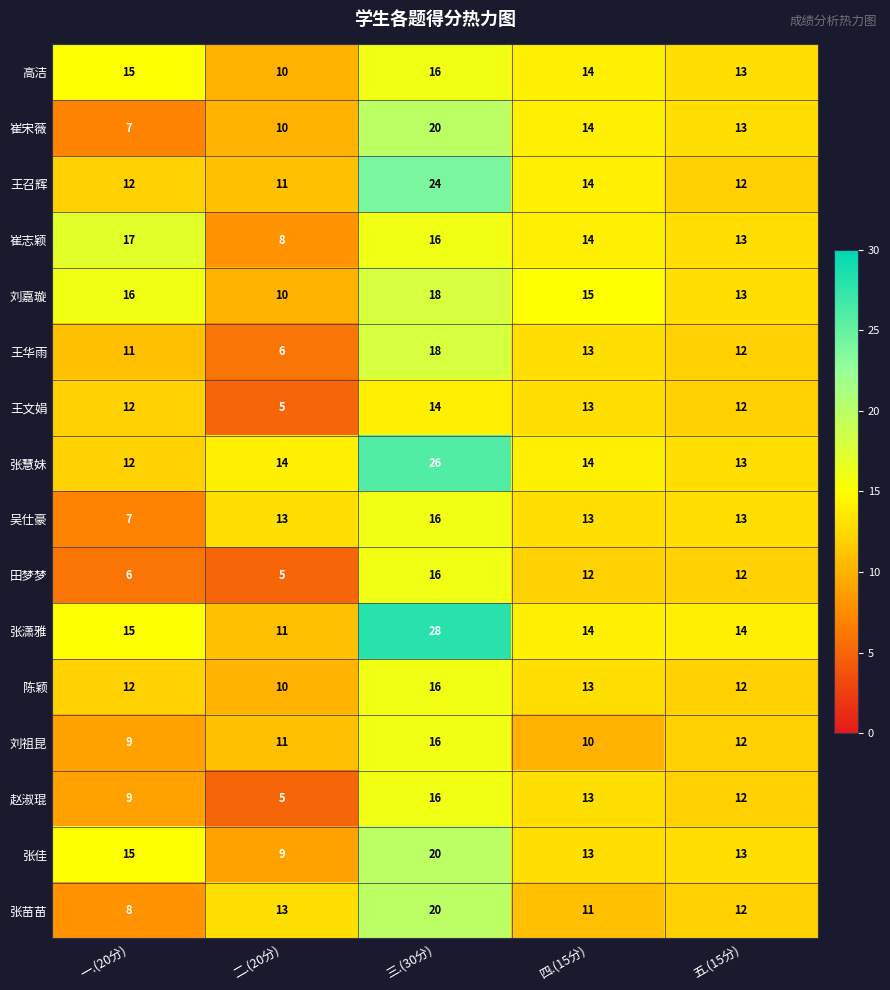

True or false: 赵淑琨 has a value of 8 at 二.(20分).

False